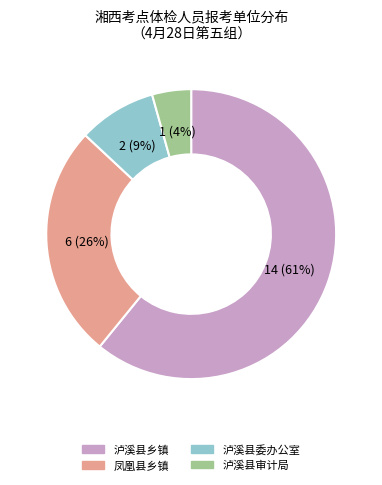

To the nearest percent, what is the combined percentage of 泸溪县审计局 and 凤凰县乡镇?

30%